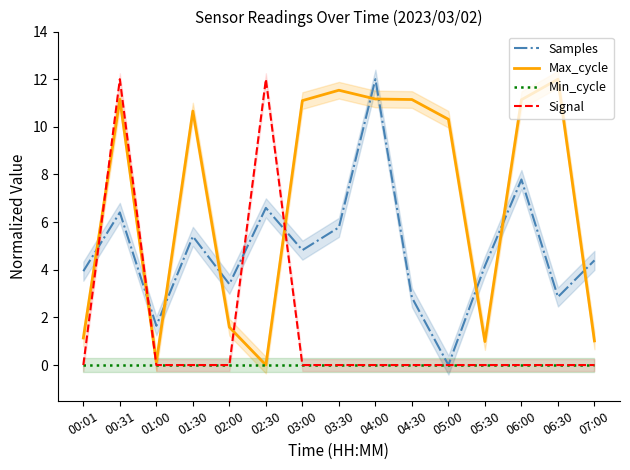

Is this an area chart (filled region under the line)?

No